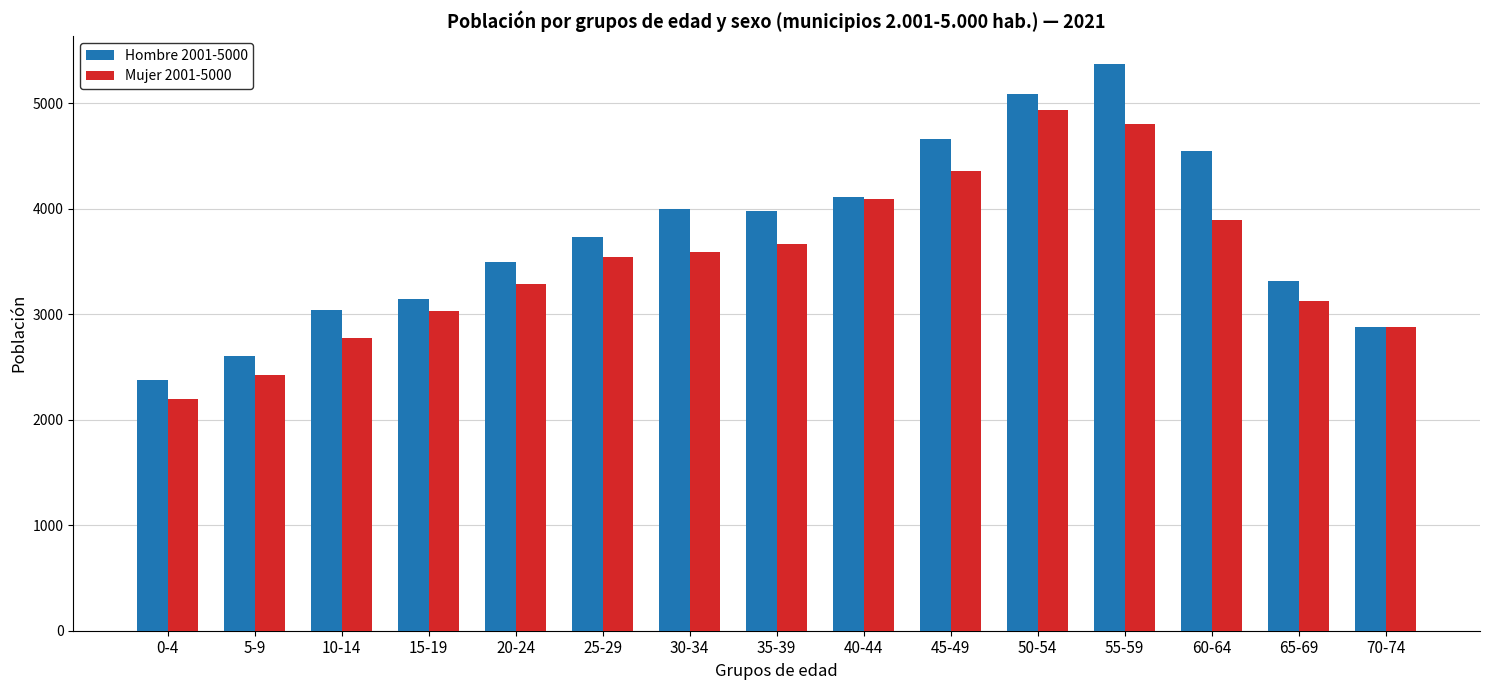

Which series has the widest spread of values?

Hombre 2001-5000